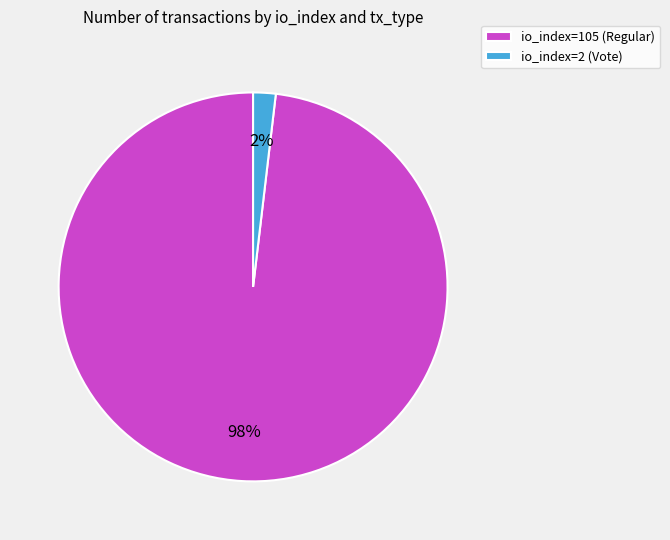

Rank the categories by value from highest to lowest.

io_index=105 (Regular), io_index=2 (Vote)